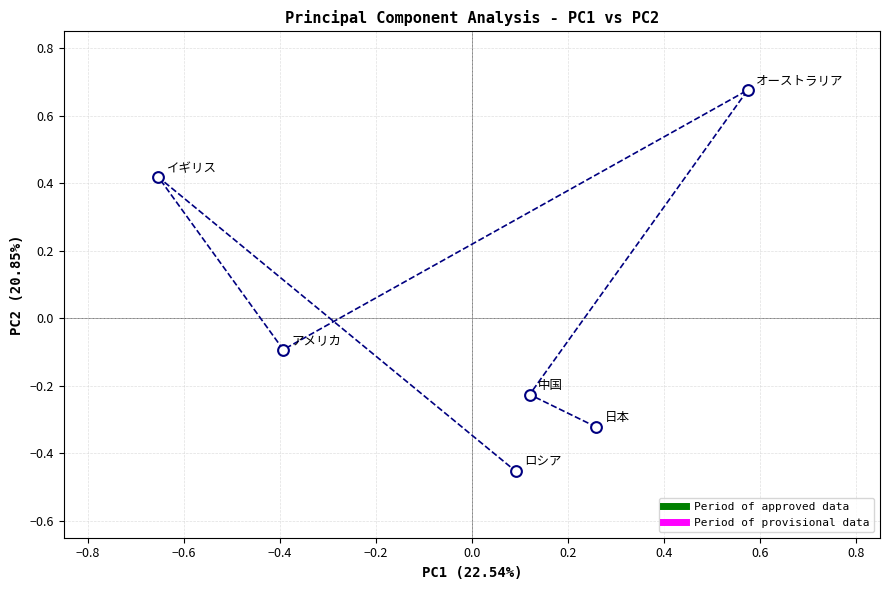

What is the range of Y values (max minus min)?

1.1